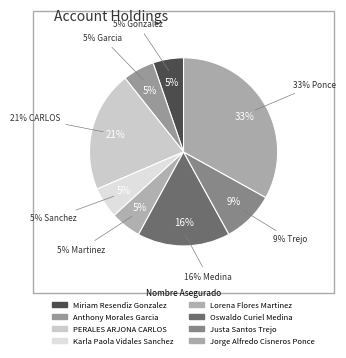

What is the total percentage of Anthony Morales Garcia and Jorge Alfredo Cisneros Ponce?

38.5%